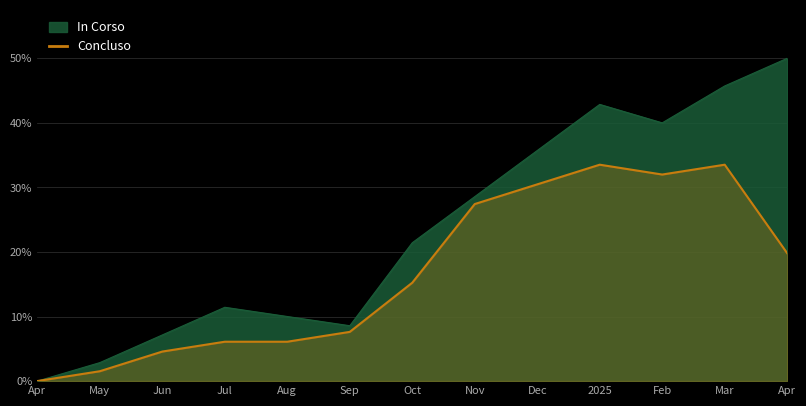

How many lines are shown in the chart?

1